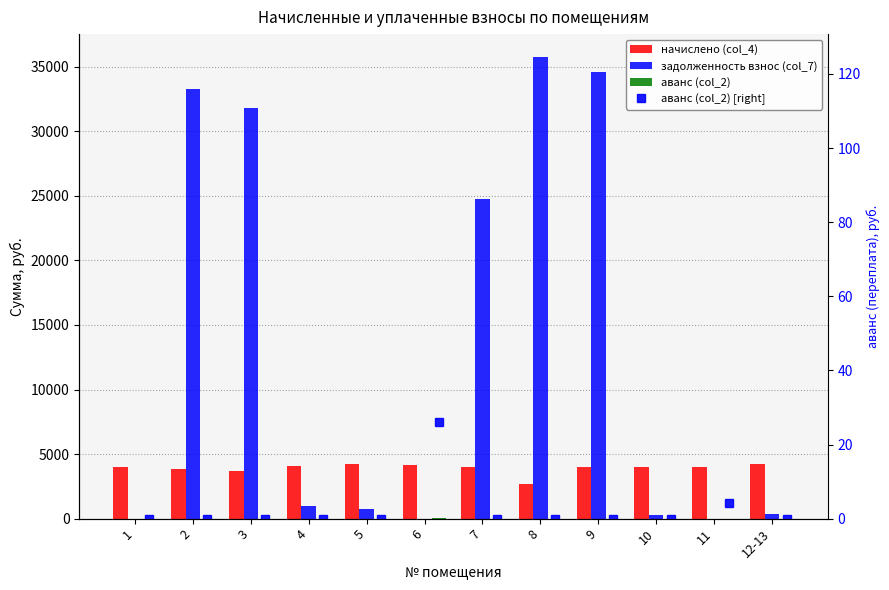

Which series changed the most between 2 and 11?

задолженность взнос (col_7)